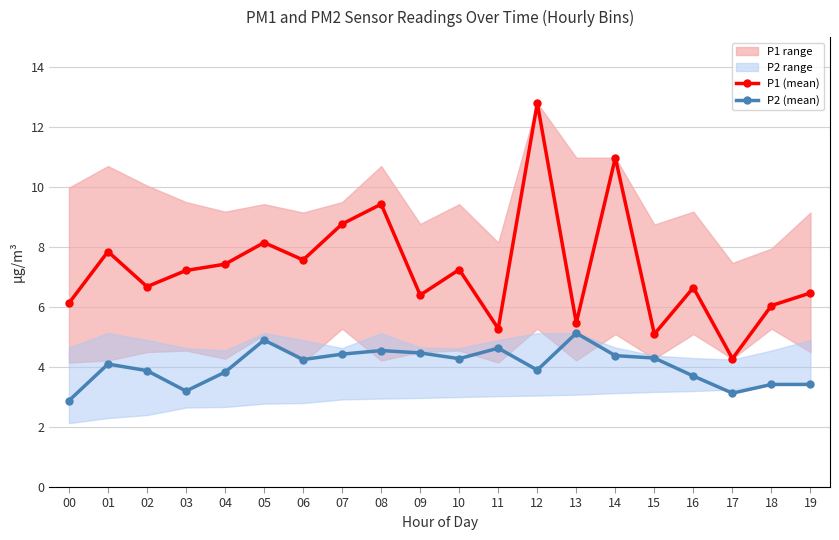

Read the P1 (mean) value at 18.

6.0